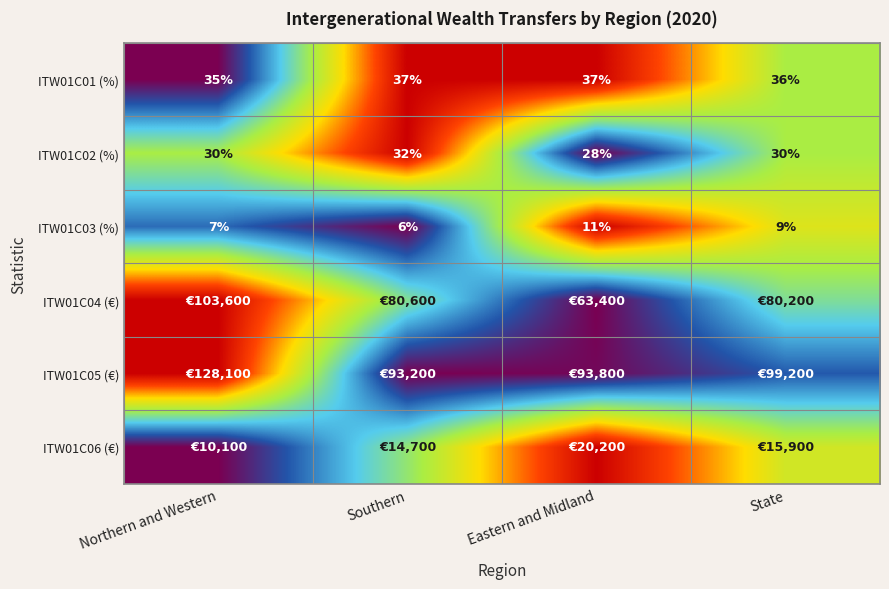

At which label does ITW01C01 (%) reach its minimum?

Northern and Western